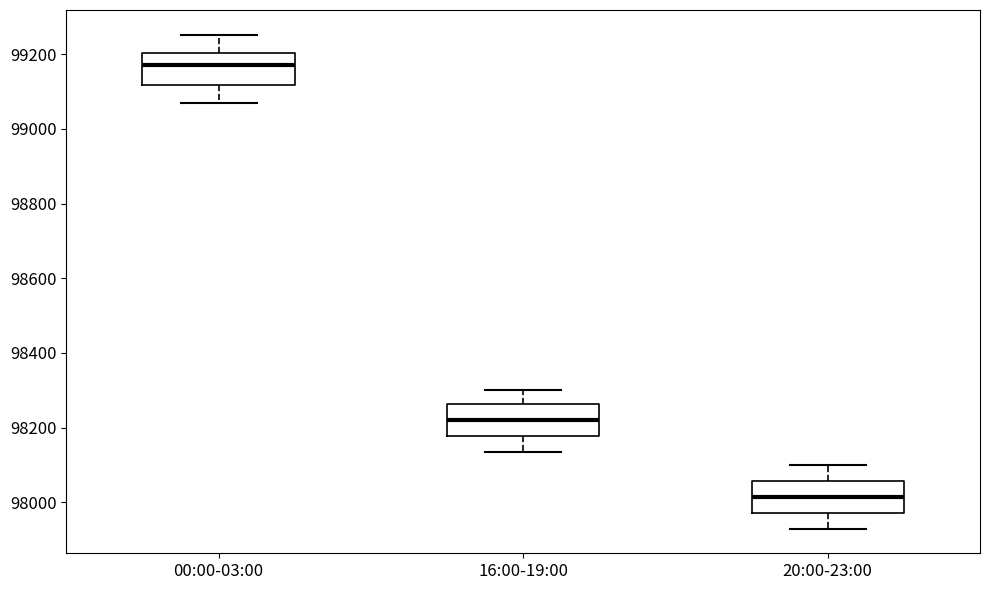

Reading left to right, read every box against the y-axis: the position of its median line, the range the box covers, and the ends of its whiskers. The values are not printed on the chart, so give them approximately, as read against the axis.

00:00-03:00: median 99180, box 99120 to 99200, whiskers 99080 to 99260
16:00-19:00: median 98220, box 98180 to 98260, whiskers 98140 to 98300
20:00-23:00: median 98020, box 97980 to 98060, whiskers 97940 to 98100